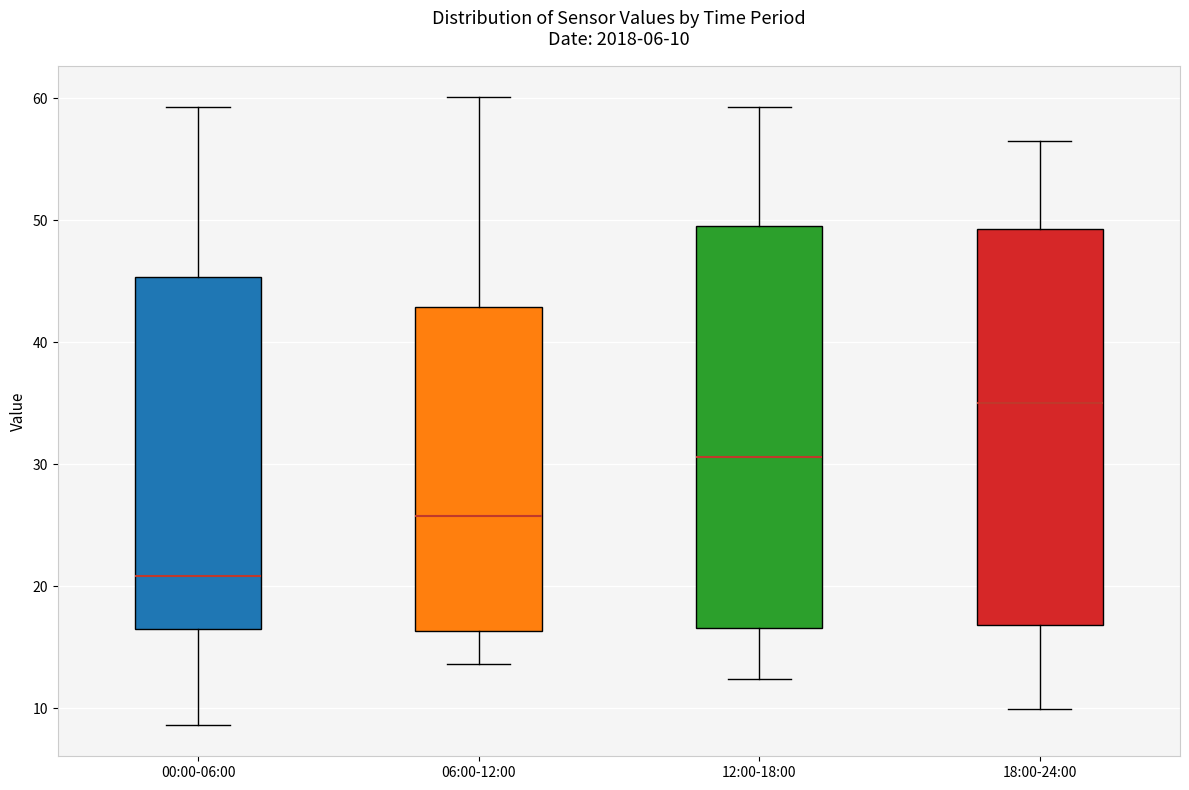

Which box's median line is the lowest?

00:00-06:00